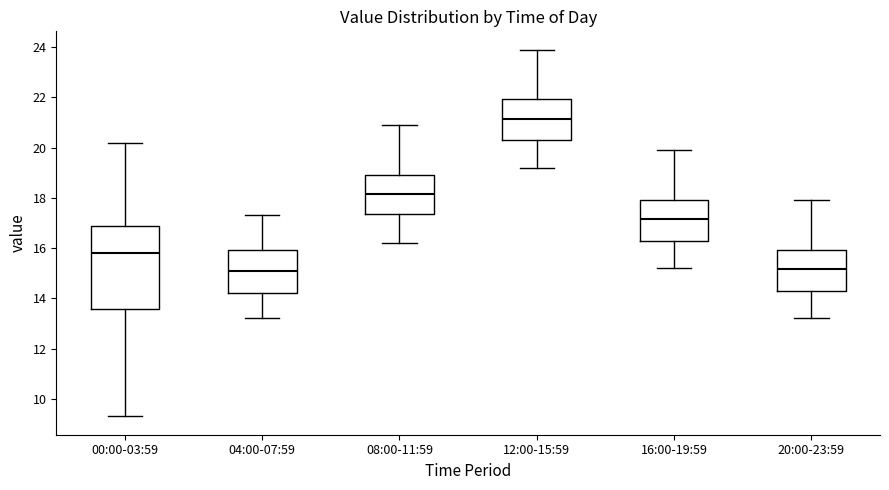

Reading left to right, read every box against the y-axis: the position of its median line, the range the box covers, and the ends of its whiskers. The values are not printed on the chart, so give them approximately, as read against the axis.

00:00-03:59: median 15.8, box 13.6 to 16.8, whiskers 9.4 to 20.2
04:00-07:59: median 15.2, box 14.2 to 16.0, whiskers 13.2 to 17.4
08:00-11:59: median 18.2, box 17.4 to 19.0, whiskers 16.2 to 21.0
12:00-15:59: median 21.2, box 20.4 to 22.0, whiskers 19.2 to 24.0
16:00-19:59: median 17.2, box 16.4 to 18.0, whiskers 15.2 to 20.0
20:00-23:59: median 15.2, box 14.4 to 16.0, whiskers 13.2 to 18.0